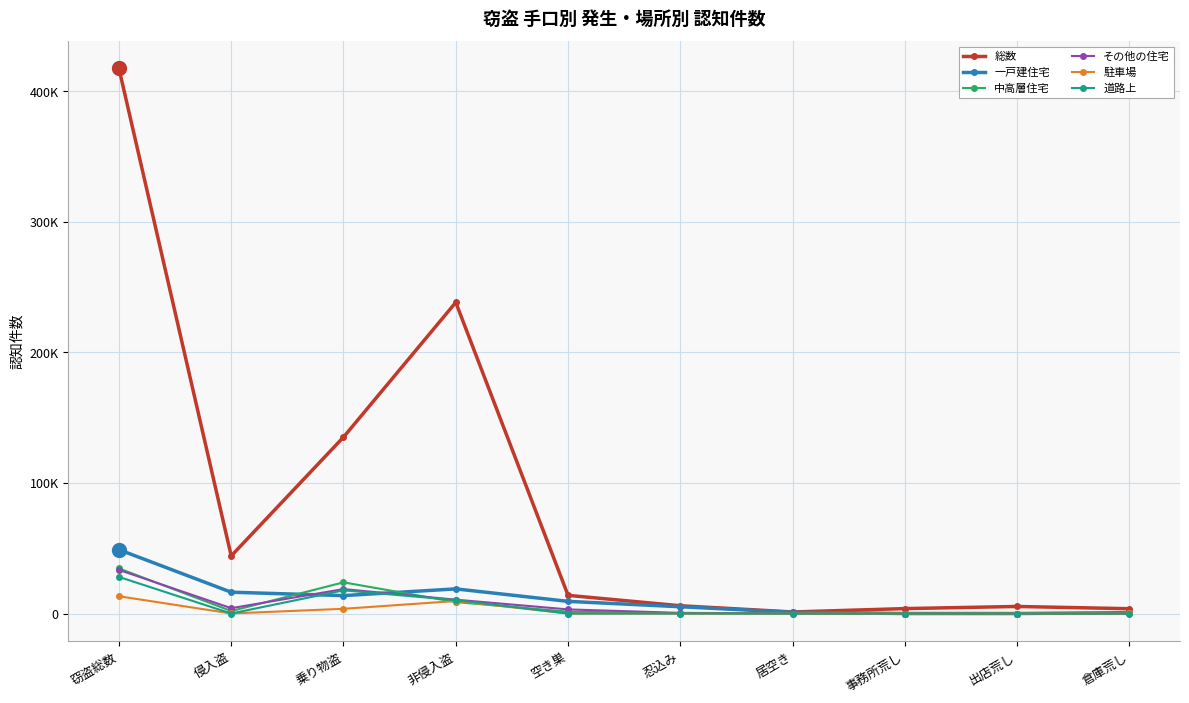

What are all the series names shown in the legend?

総数, 一戸建住宅, 中高層住宅, その他の住宅, 駐車場, 道路上